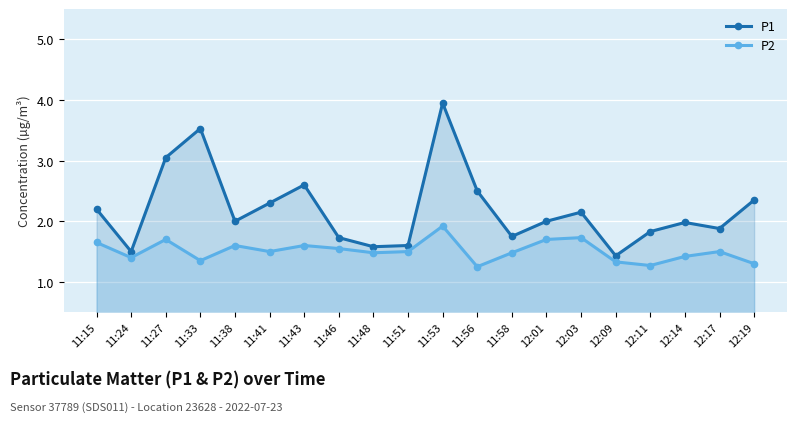

Reading left to right, list all the values displayed in this chart.

P1: 2.2	1.5	3.0	3.5	2.0	2.3	2.6	1.7	1.6	1.6	4.0	2.5	1.8	2.0	2.1	1.4	1.8	2.0	1.9	2.4
P2: 1.6	1.4	1.7	1.4	1.6	1.5	1.6	1.6	1.5	1.5	1.9	1.2	1.5	1.7	1.7	1.3	1.3	1.4	1.5	1.3